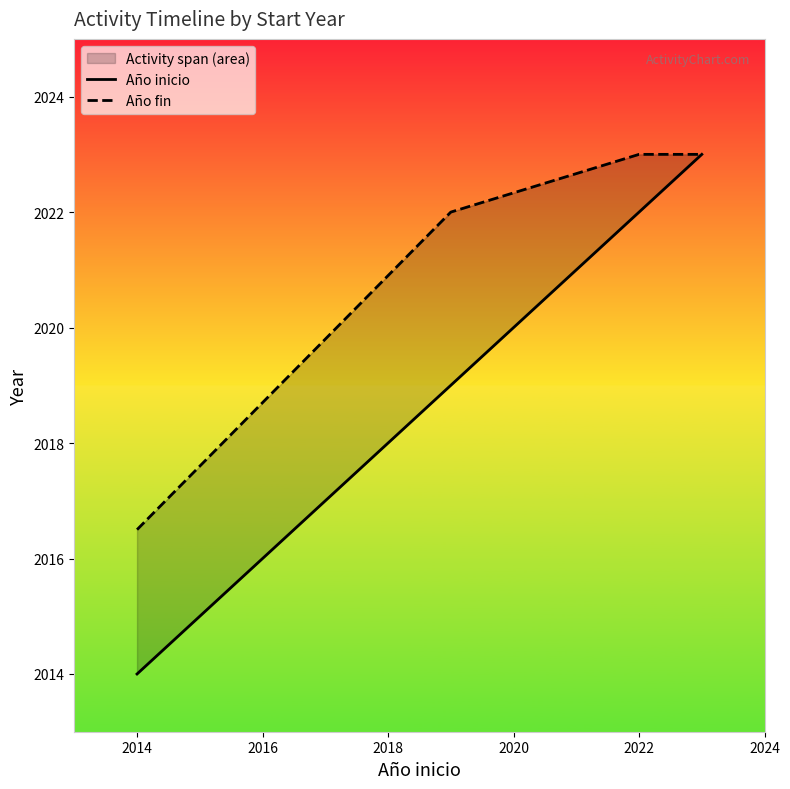

How many lines are shown in the chart?

2